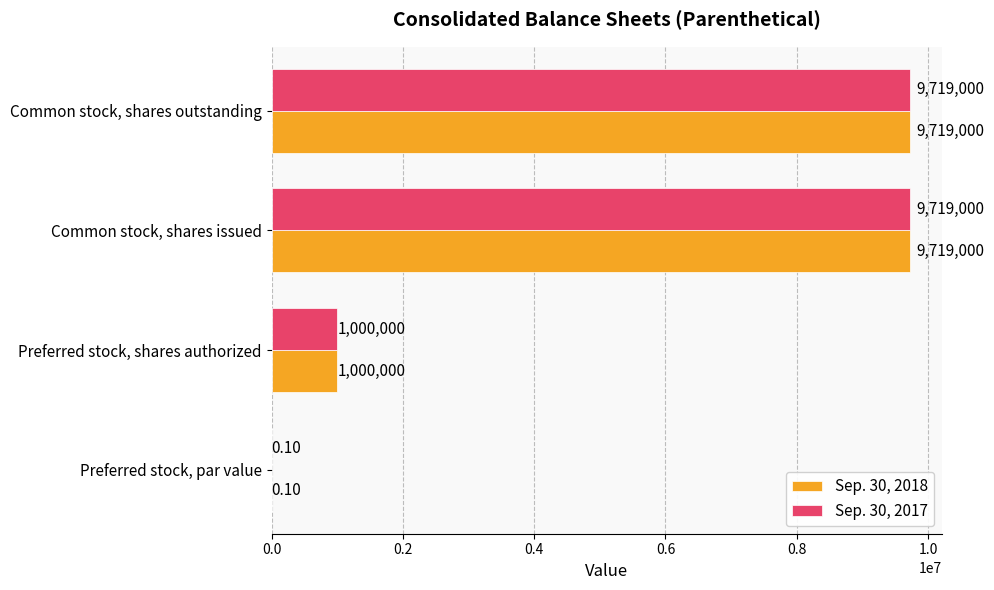

What is the sum of the Sep. 30, 2018 values at Common stock, shares issued and Common stock, shares outstanding?

19438000.0